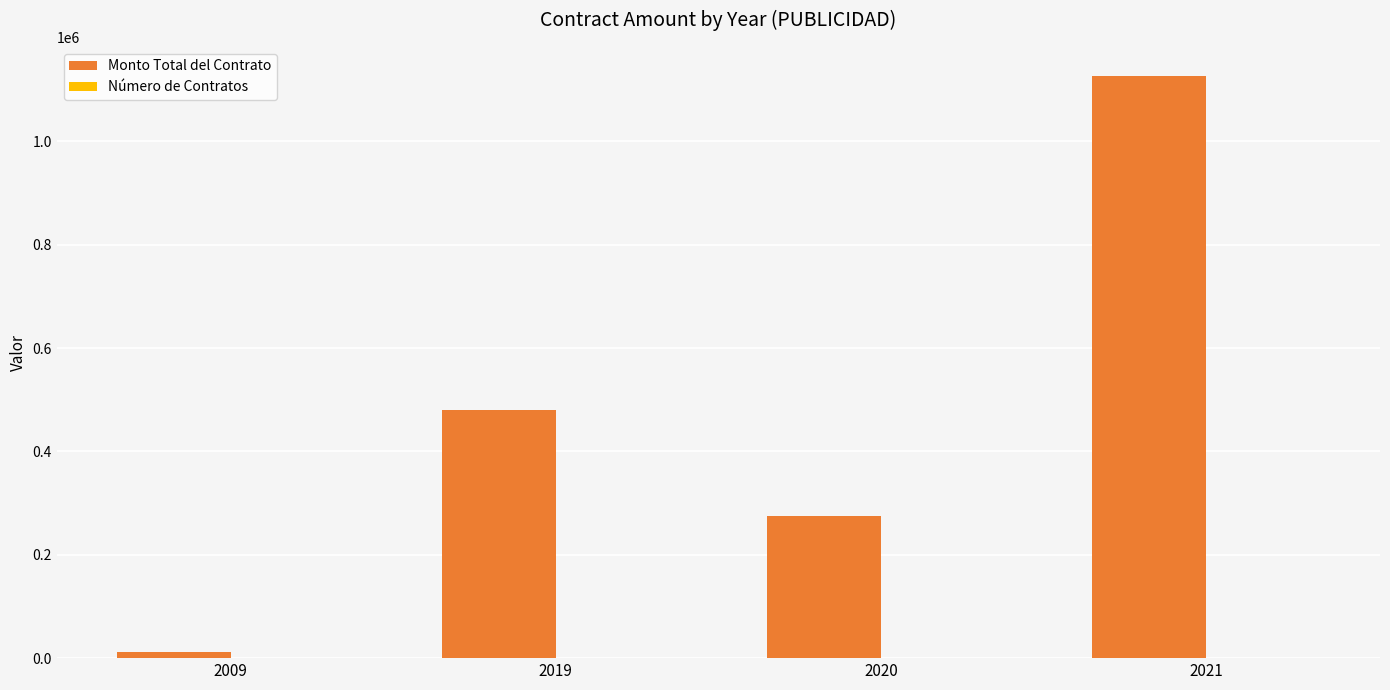

Between 2019 and 2021, which series saw the biggest shift?

Monto Total del Contrato